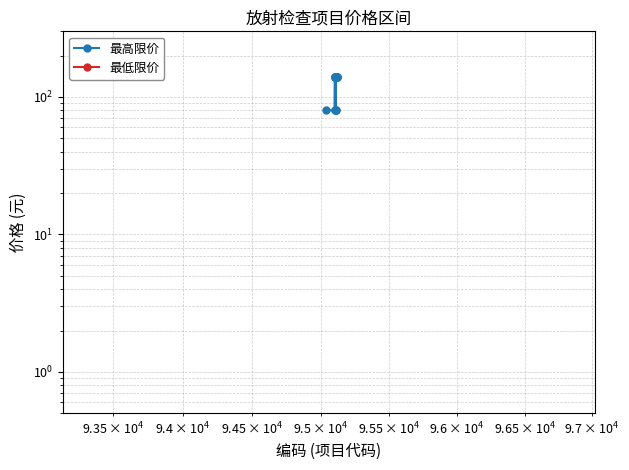

How many data points in 最高限价 are less than 140?

5